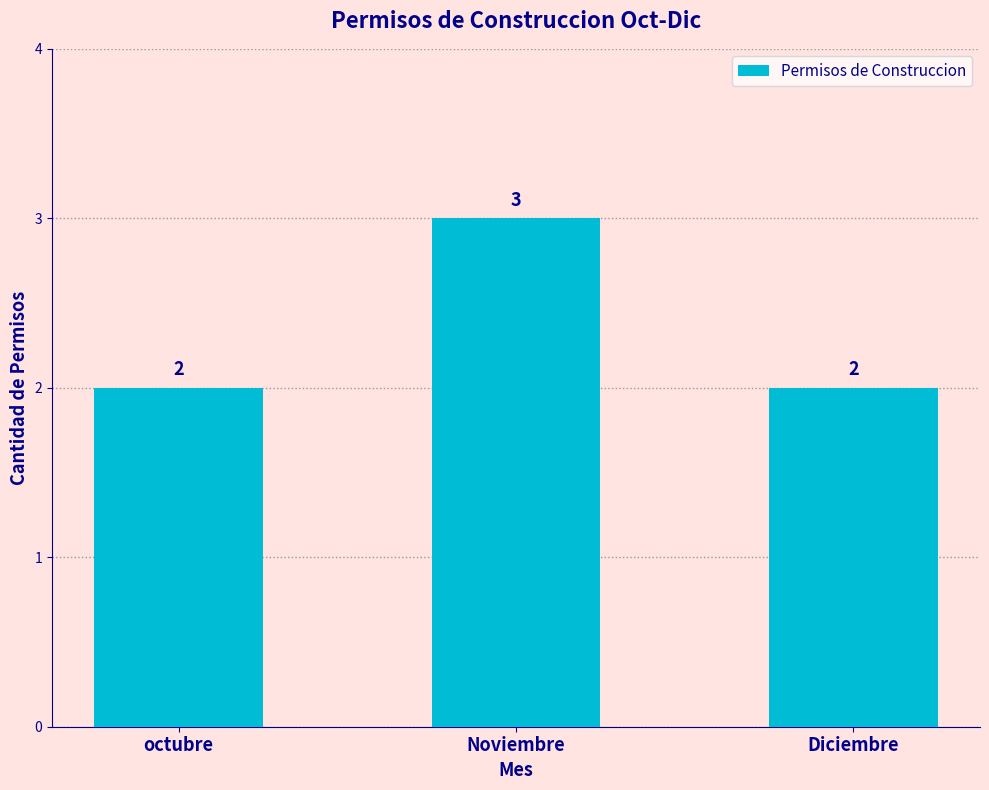

Count the values in the range 2 to 3.

3